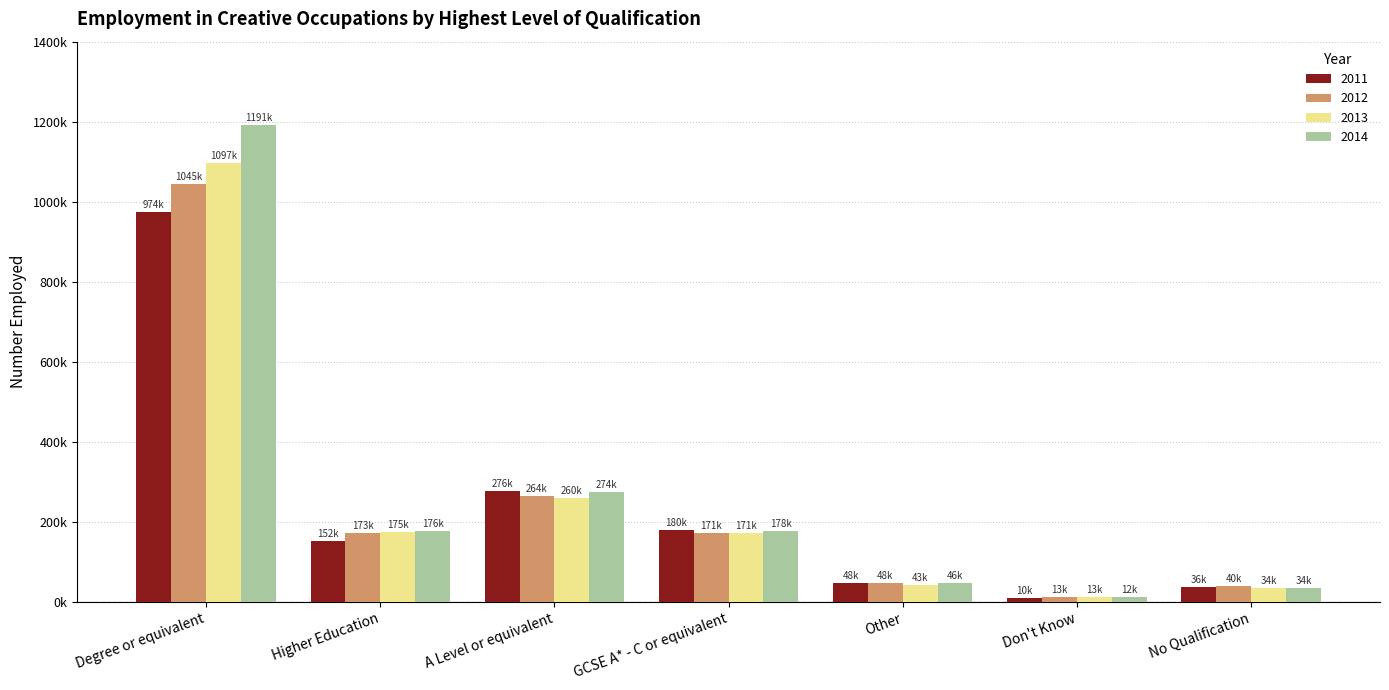

Rank the categories by 2013 value from lowest to highest.

Don't Know, No Qualification, Other, GCSE A* - C or equivalent, Higher Education, A Level or equivalent, Degree or equivalent